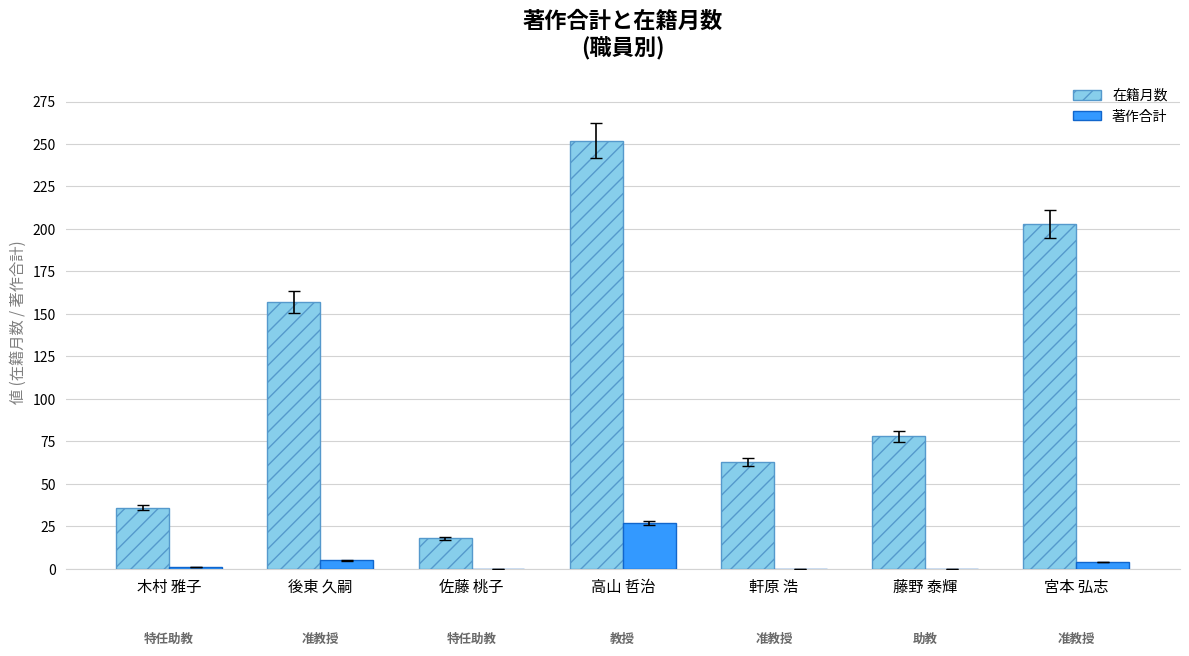

Is the value of 著作合計 at 木村 雅子 greater than the value of 在籍月数 at 高山 哲治?

No